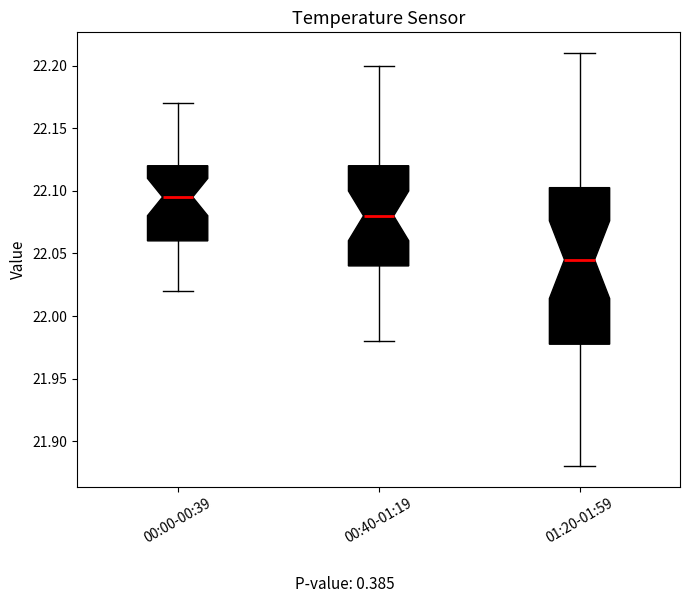

Which box has the highest median line?

00:00-00:39